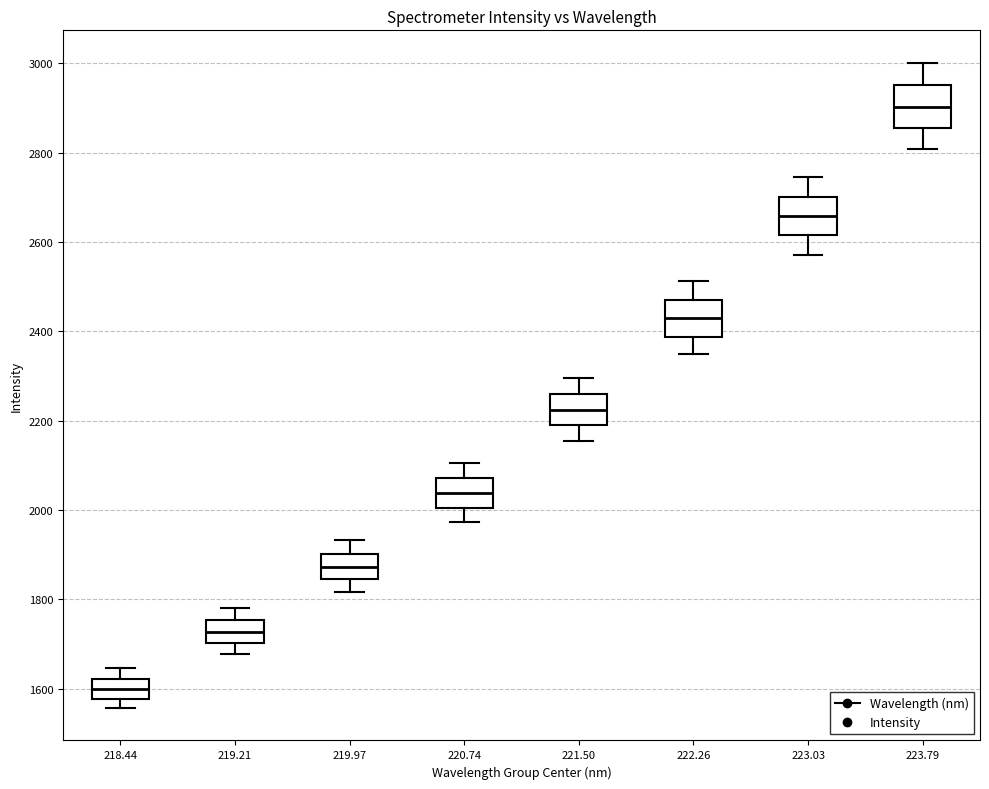

Where is the lower edge of the box at x = 218.44 on the y-axis? The values are not printed on the chart, so give them approximately, as read against the axis.

1580